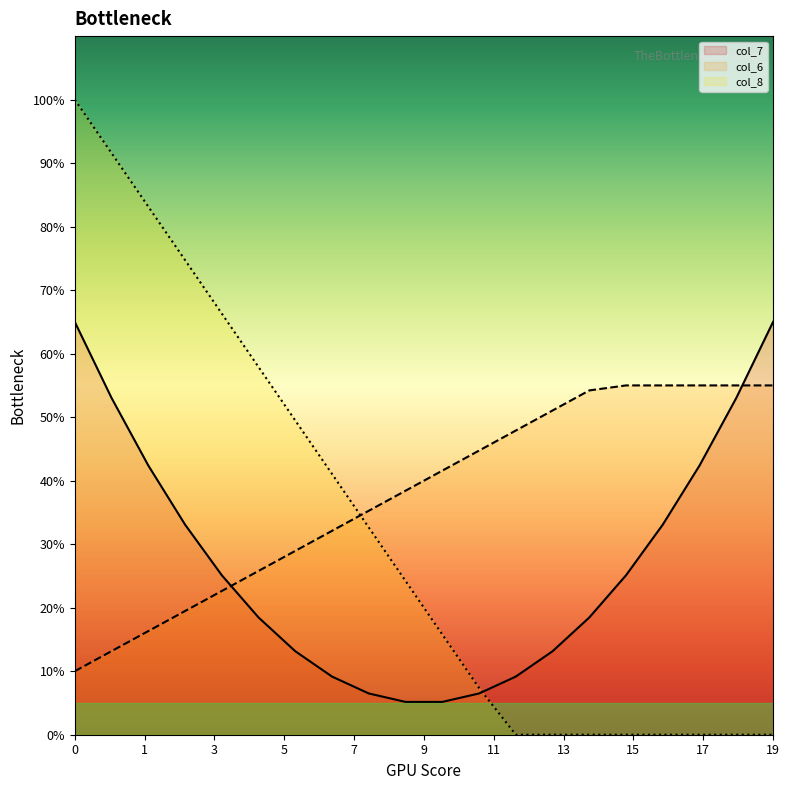

Which series has the largest range (max minus min)?

col_8